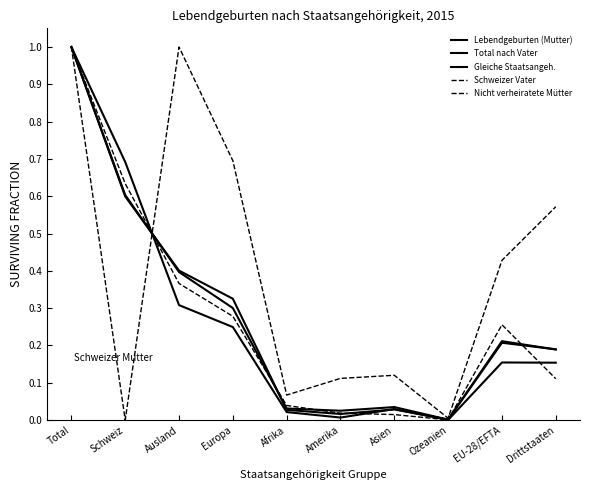

Is this an area chart (filled region under the line)?

No